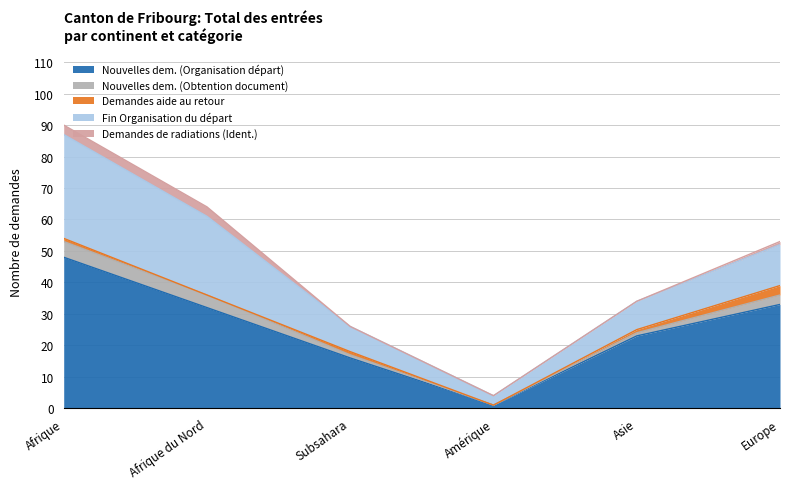

Reading right to left, what are all the values shown in this chart?

Nouvelles dem. (Organisation départ): Europe=33	Asie=23	Amérique=1	Subsahara=16	Afrique du Nord=32	Afrique=48
Nouvelles dem. (Obtention document): Europe=3	Asie=1	Amérique=0	Subsahara=1	Afrique du Nord=4	Afrique=5
Demandes aide au retour: Europe=3	Asie=1	Amérique=0	Subsahara=1	Afrique du Nord=0	Afrique=1
Fin Organisation du départ: Europe=13	Asie=9	Amérique=3	Subsahara=8	Afrique du Nord=25	Afrique=33
Demandes de radiations (Ident.): Europe=1	Asie=0	Amérique=0	Subsahara=0	Afrique du Nord=3	Afrique=3